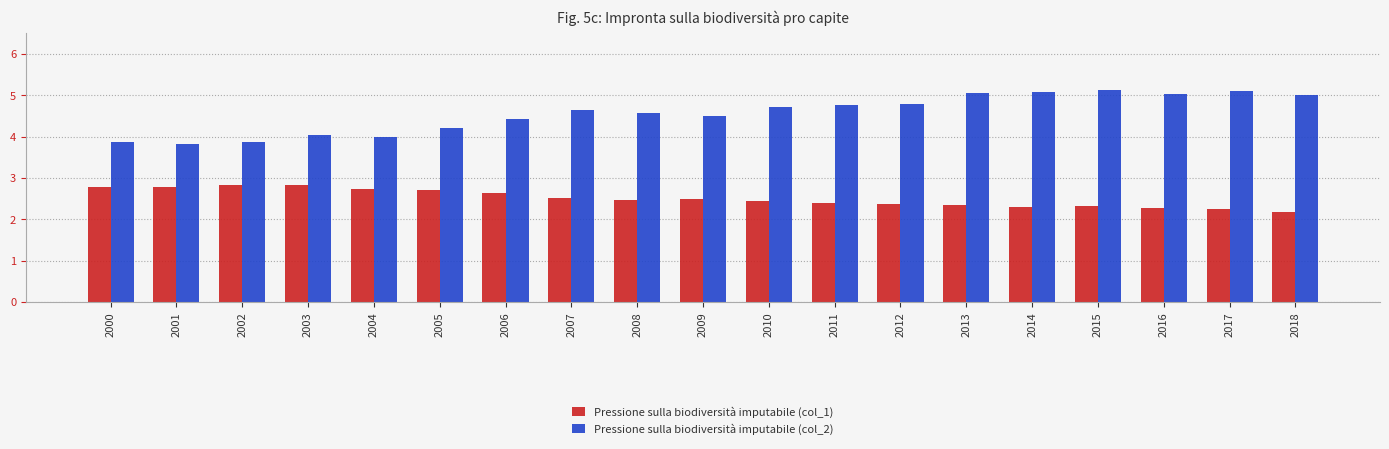

Which series has the largest range (max minus min)?

Pressione sulla biodiversità imputabile (col_2)